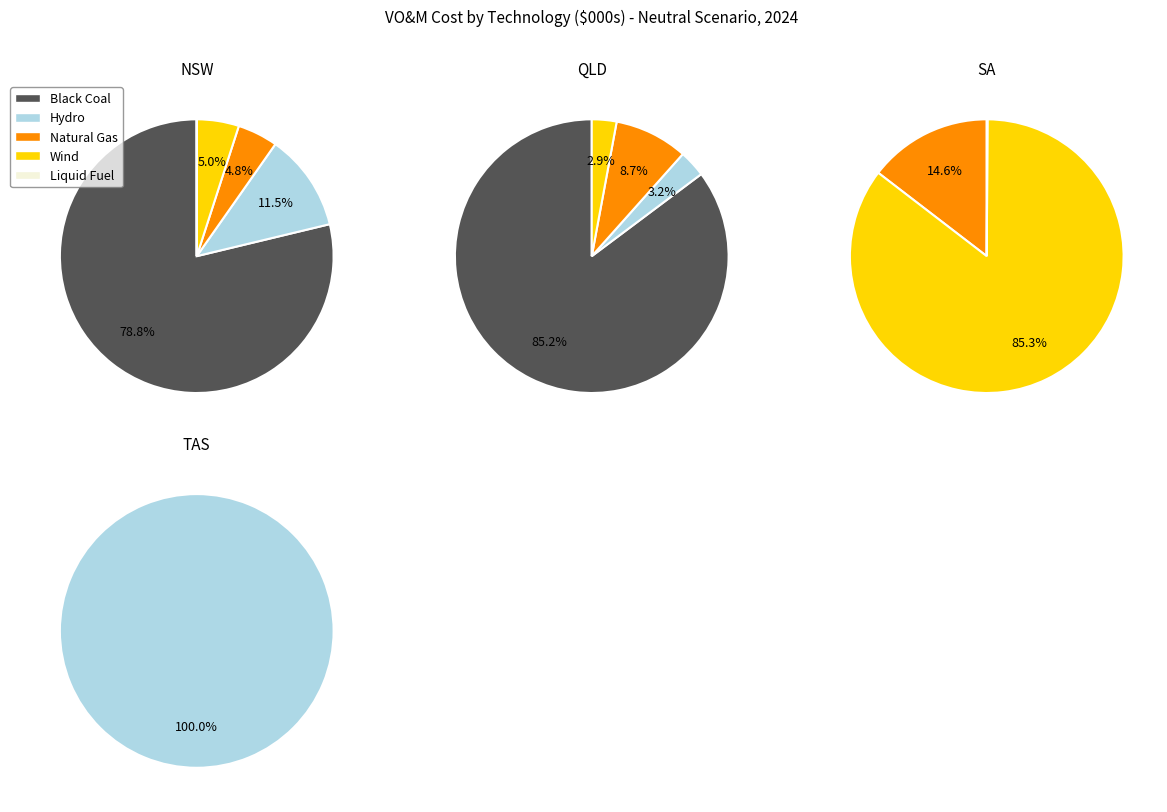

The 4 slice represents 7% of the pie. True or false?

False